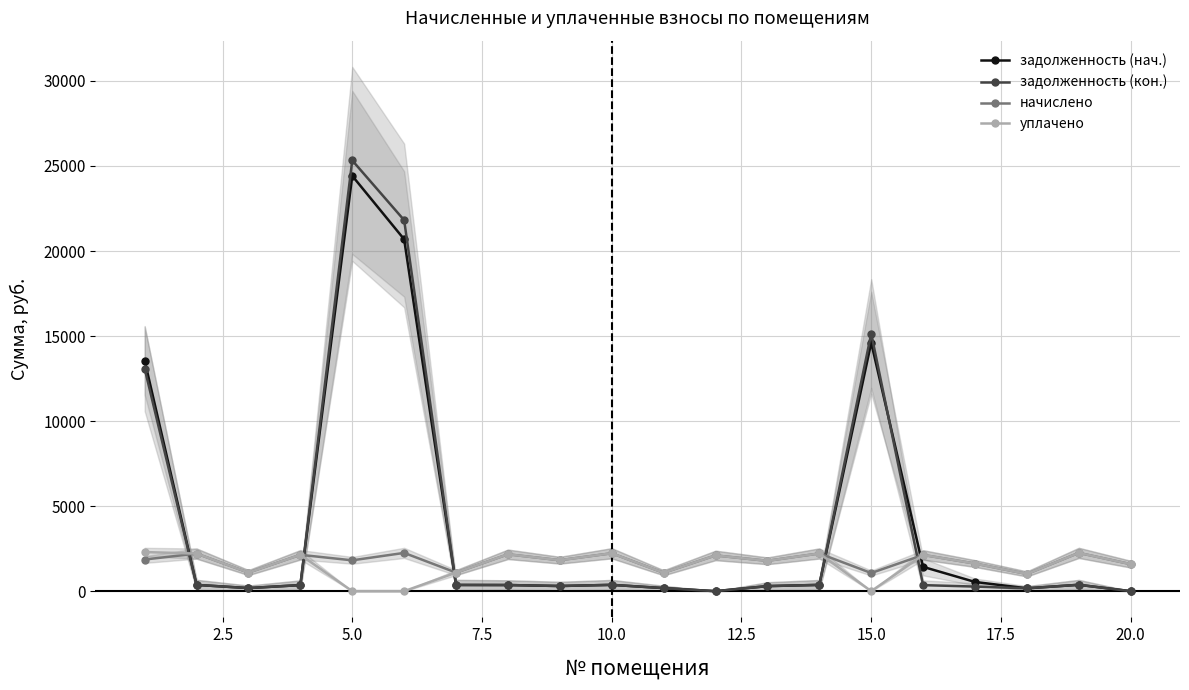

How many interior local peaks does the уплачено series have?

7